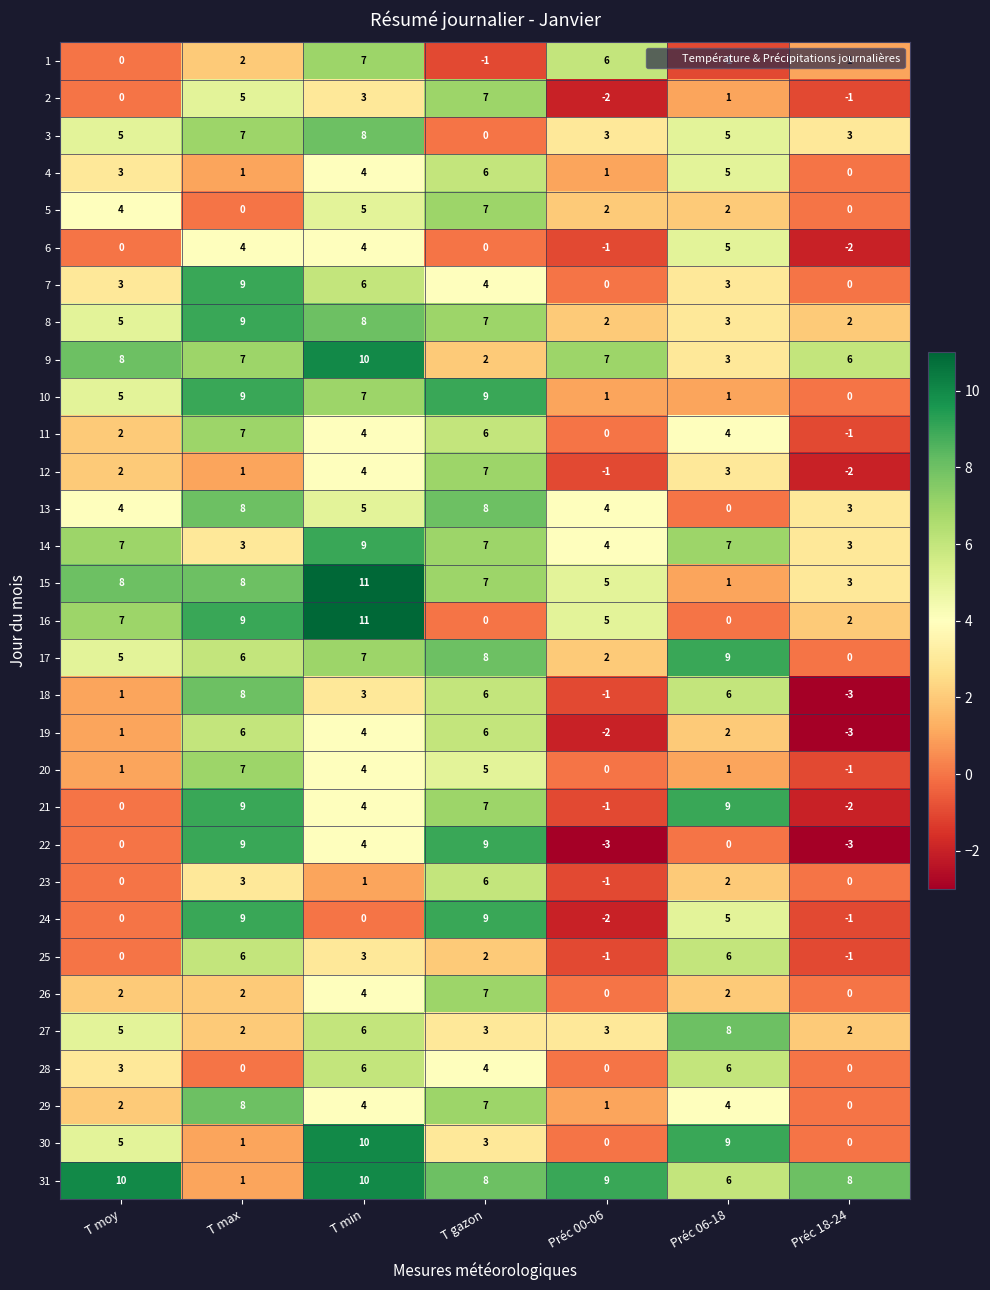

How many data points does each series have?

7